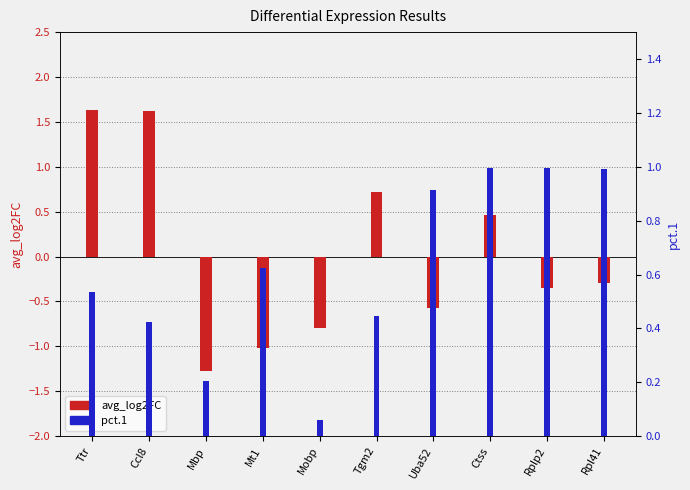

At which category is the sum across all series the highest?

Ttr